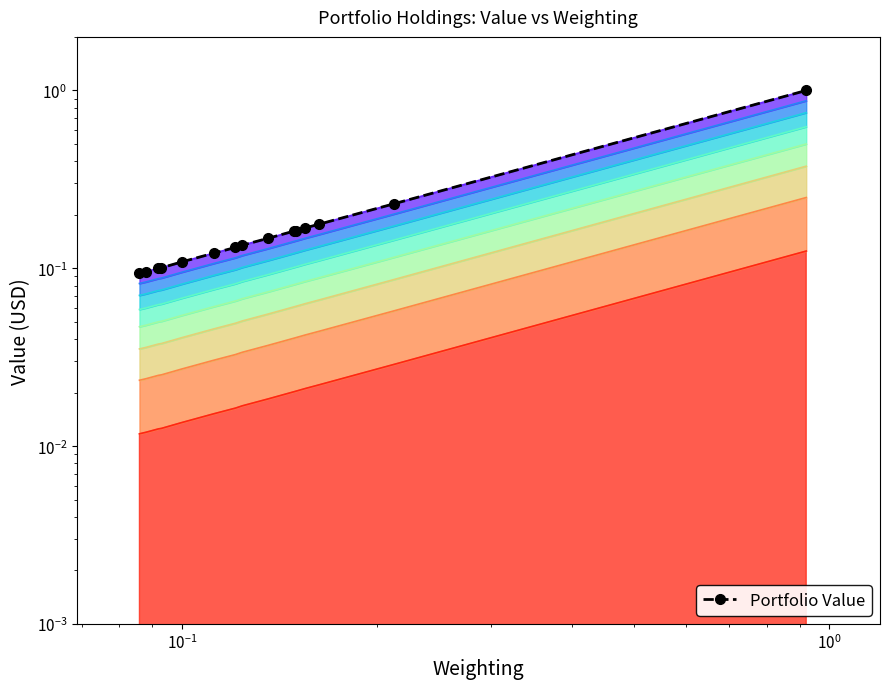

What is the minimum value shown in the chart?

0.1